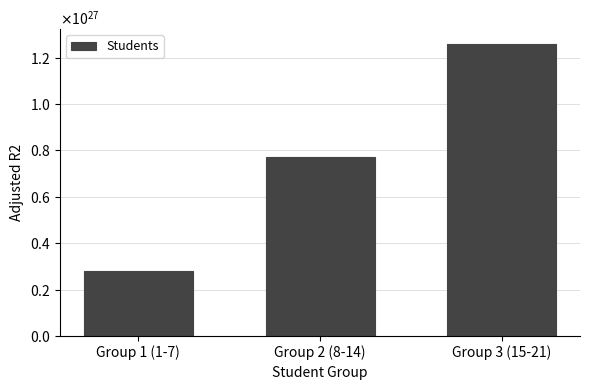

What is the sum of all values?

2310000000000000297325821952